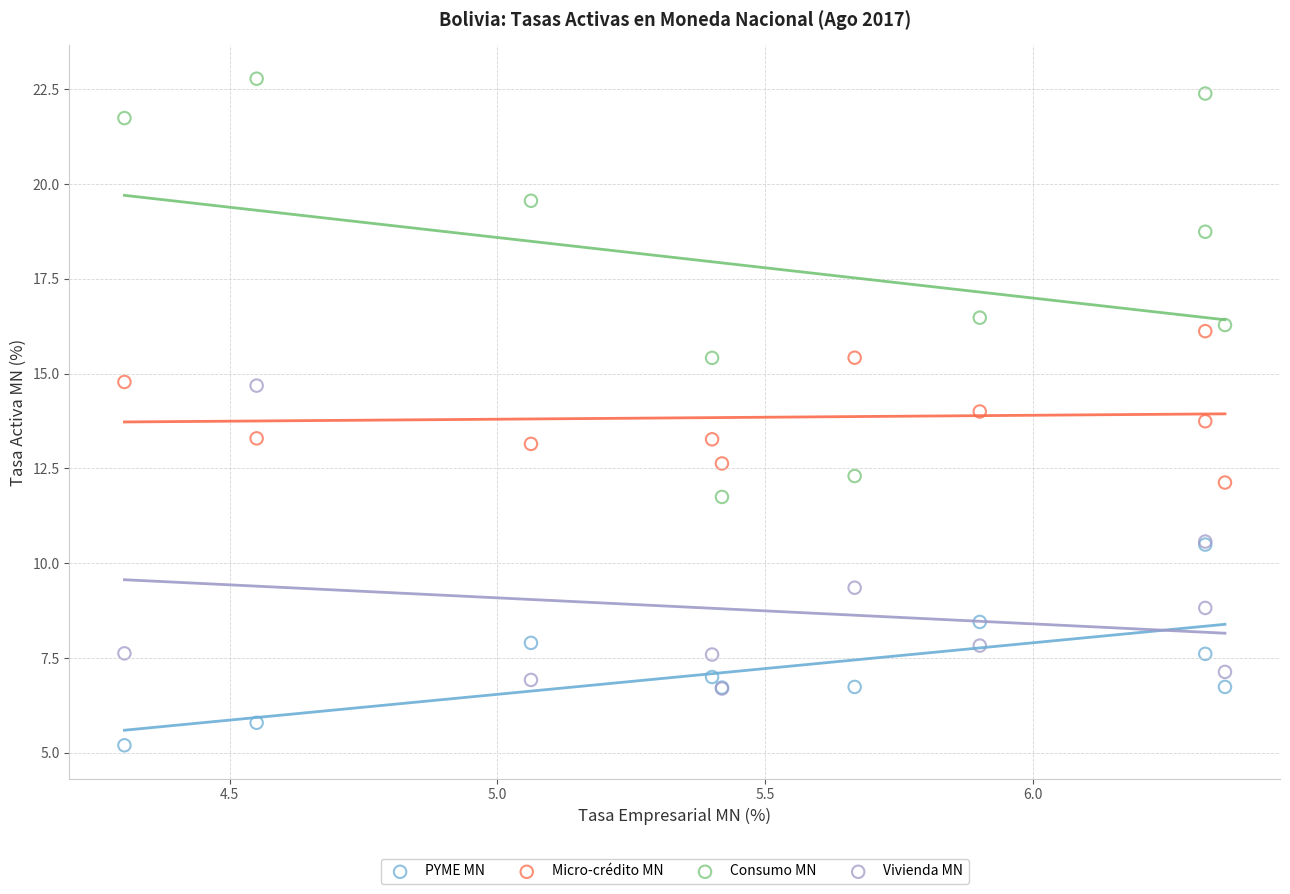

What are all the series names shown in the legend?

PYME MN, Micro-crédito MN, Consumo MN, Vivienda MN